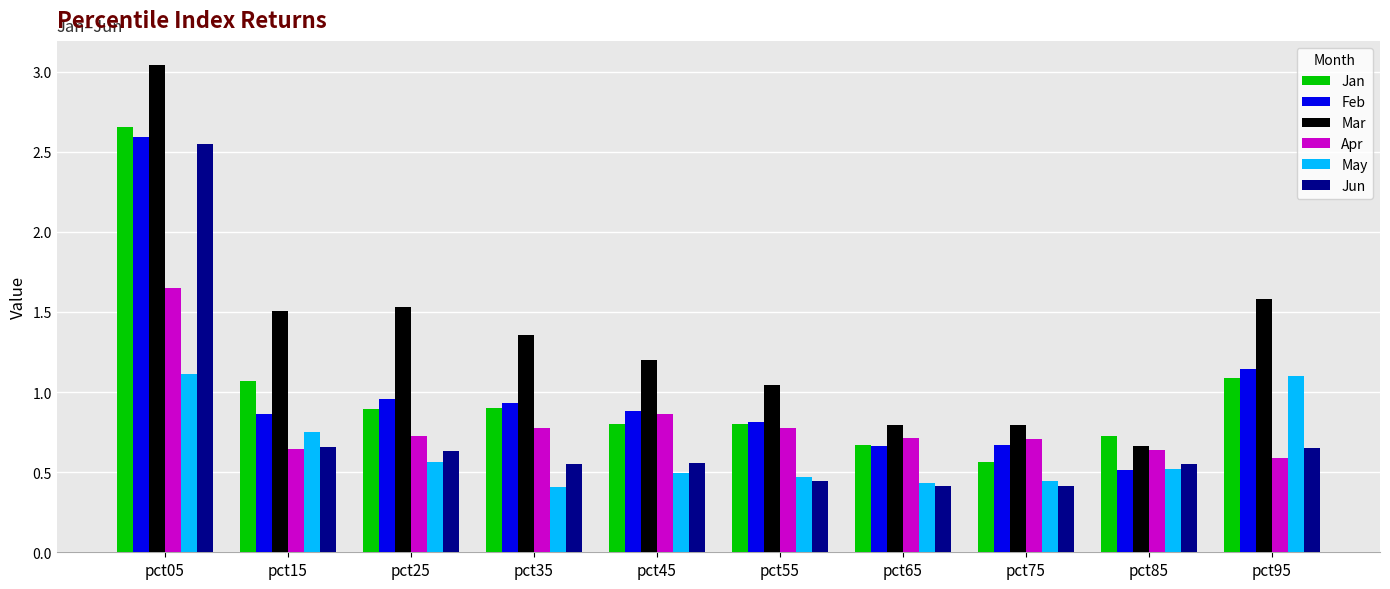

At which category does the chart reach its peak across all series?

pct05